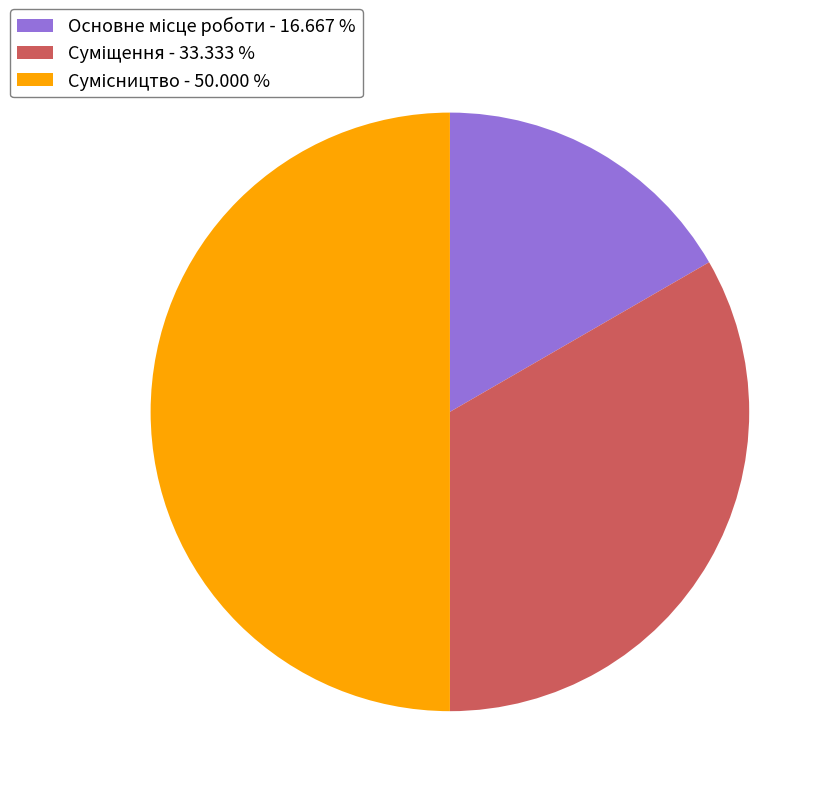

Is it true that Основне місце роботи is 17% of the pie?

True